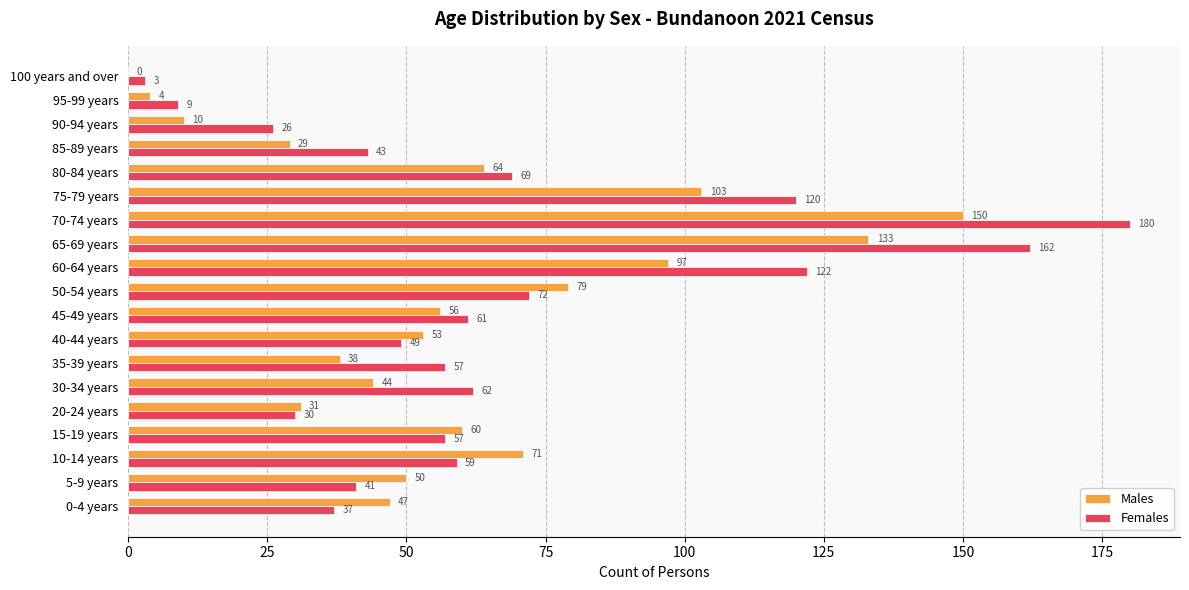

Is it true that Females equals 265 at 65-69 years?

False